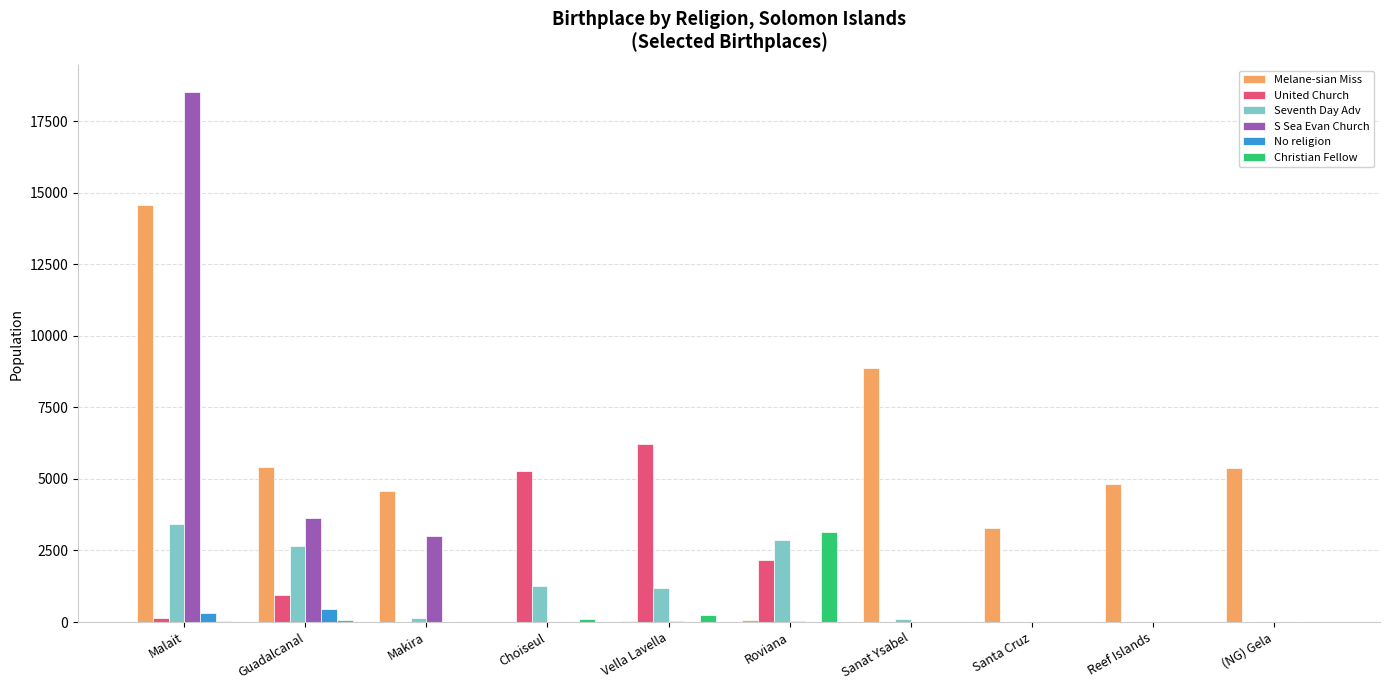

At which category is the sum across all series the highest?

Malait